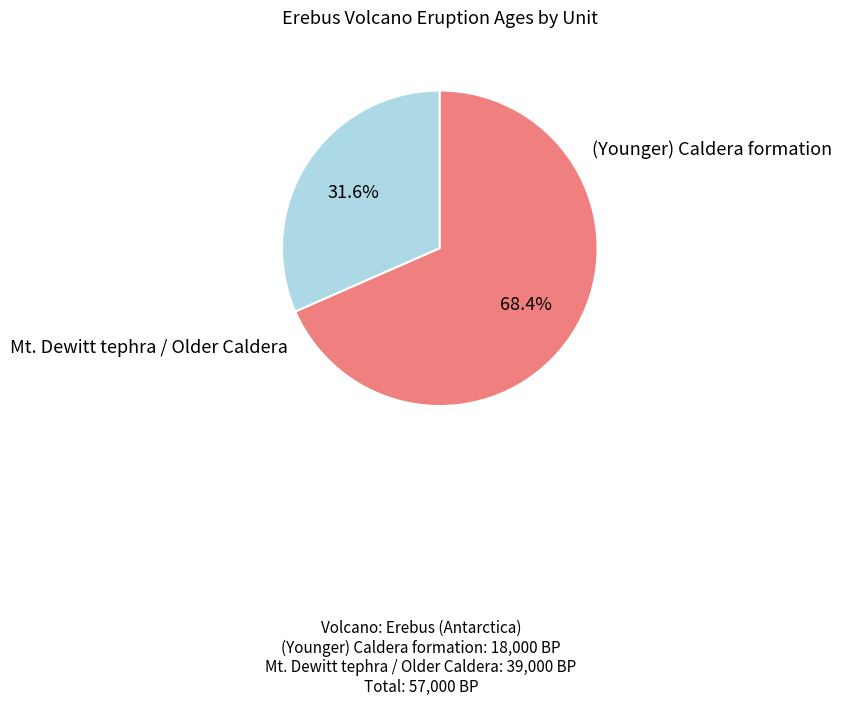

Count the number of slices in the pie.

2